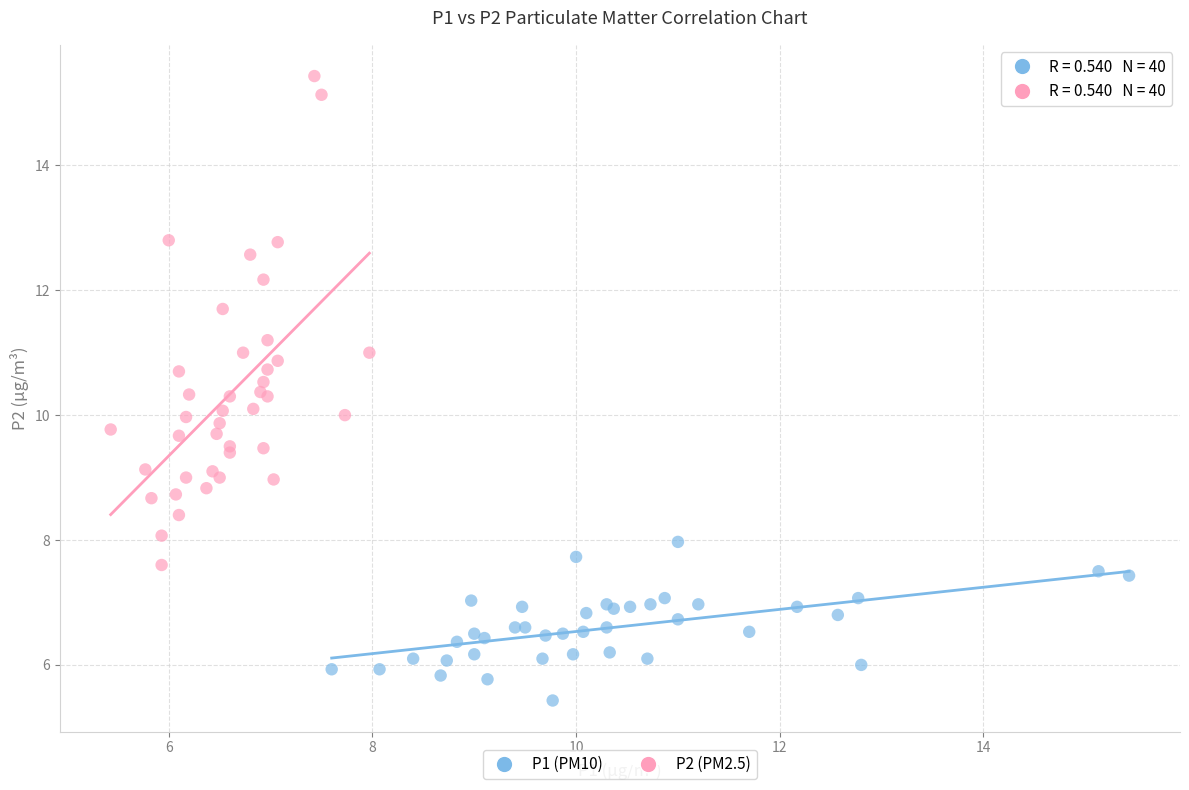

Which series reaches the maximum Y coordinate?

P2 (PM2.5)